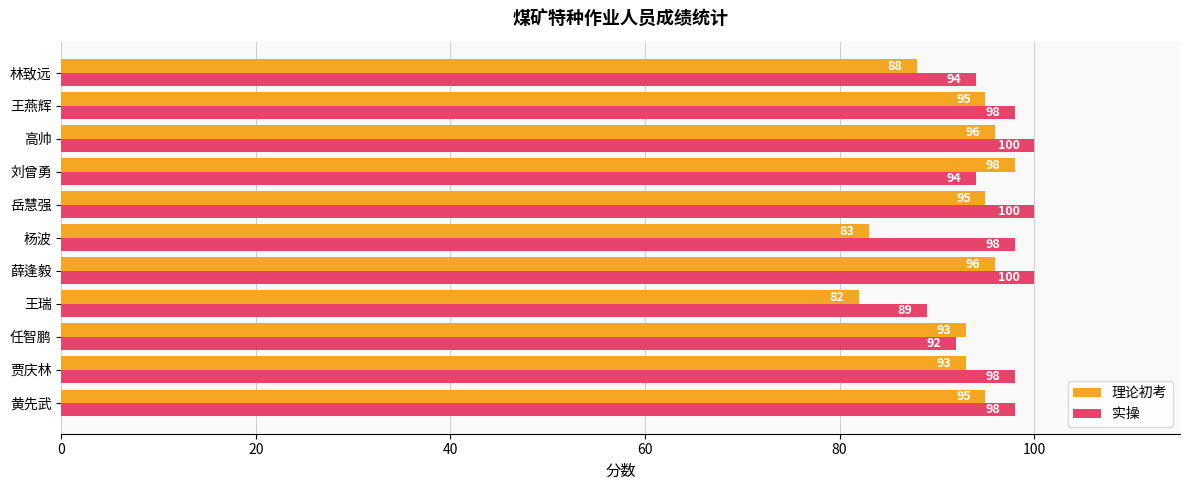

Which category has the lowest value in the 理论初考 series?

王瑞